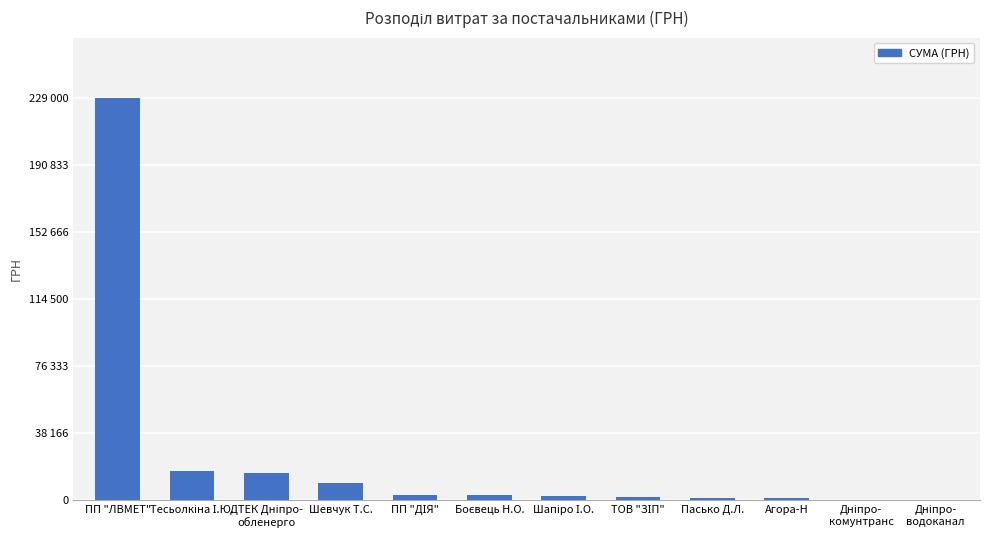

The value at ПП "ЛВМЕТ" is 229000.0. True or false?

True